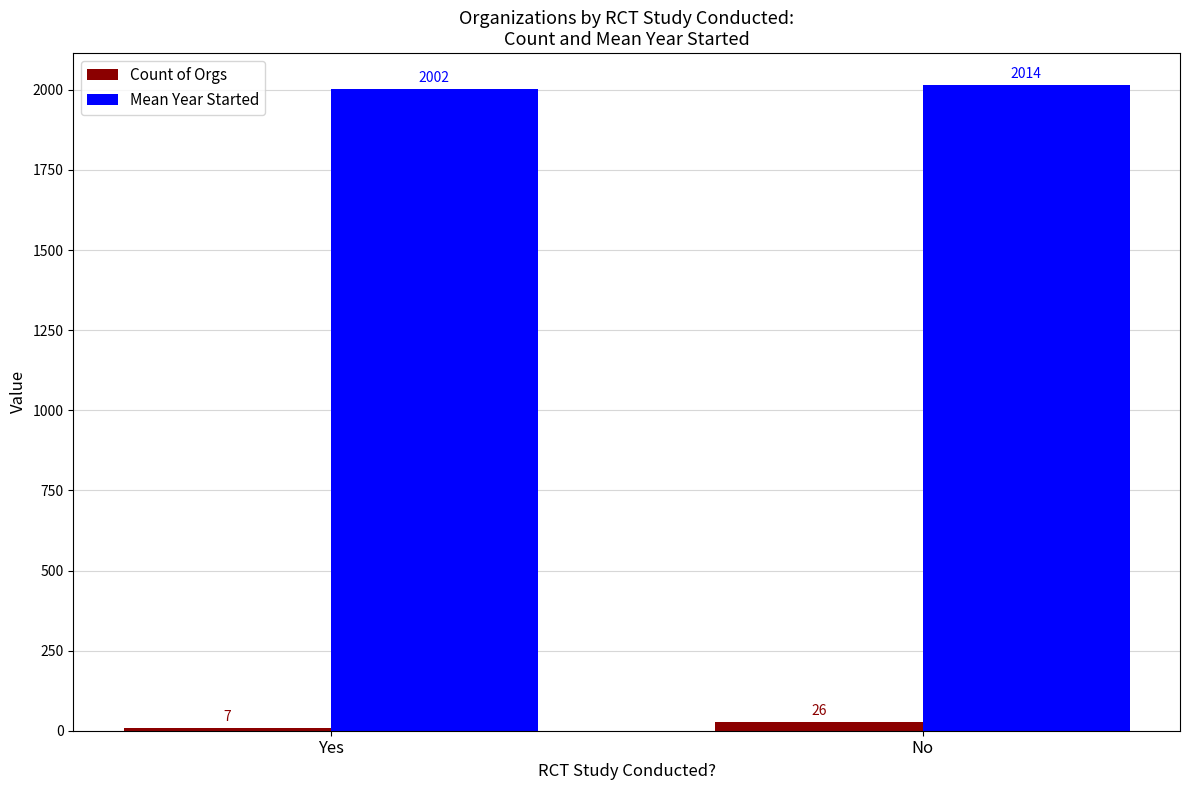

How many groups of bars are there?

2